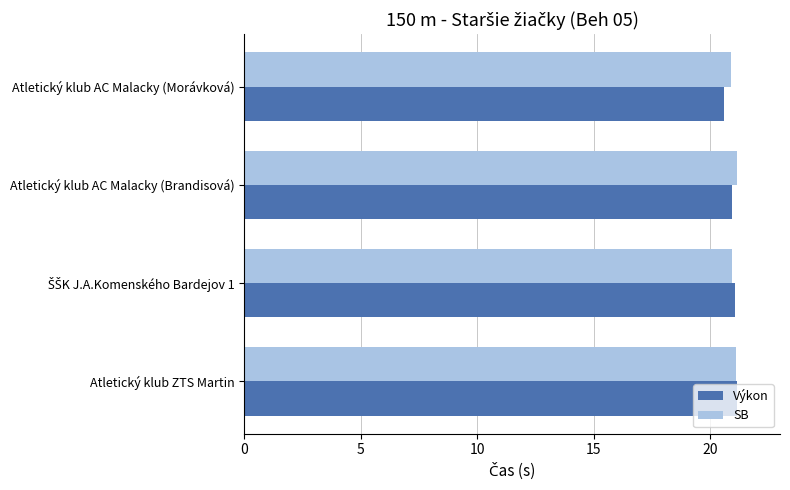

What is the average value of the SB series?

21.0